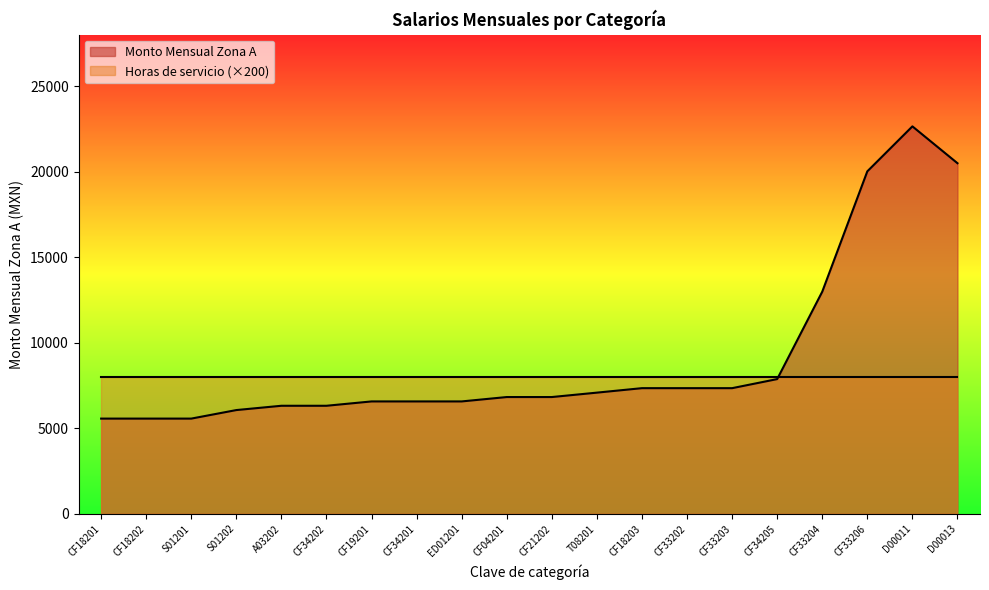

How many data points are less than 6819?

9